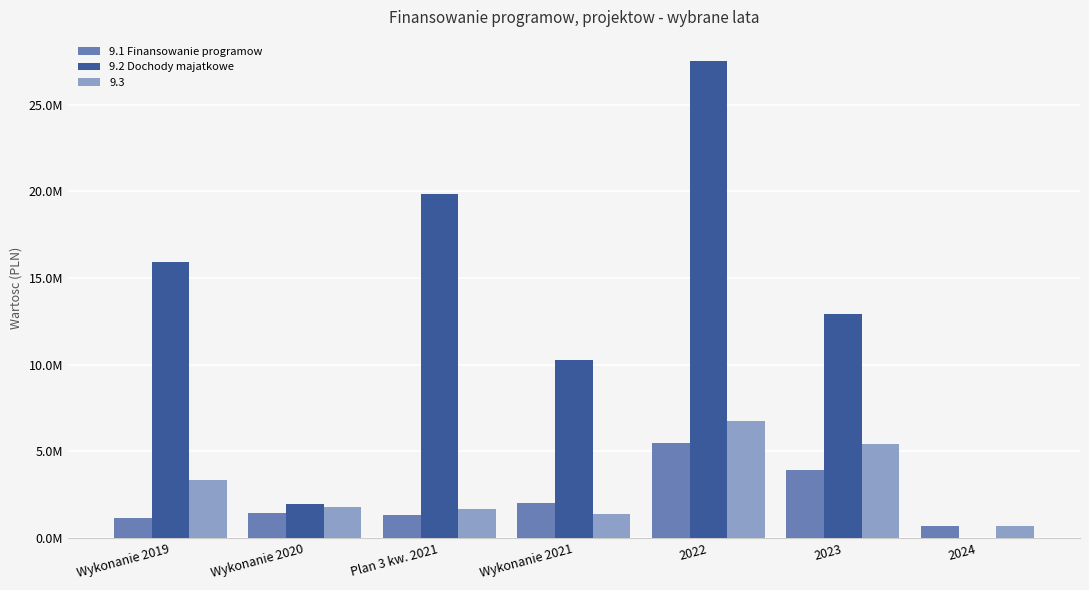

Does the chart contain stacked bars?

No